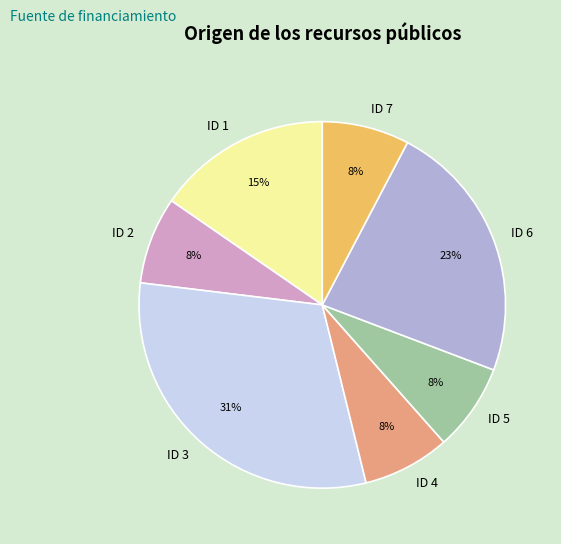

How many segments does this pie chart have?

7